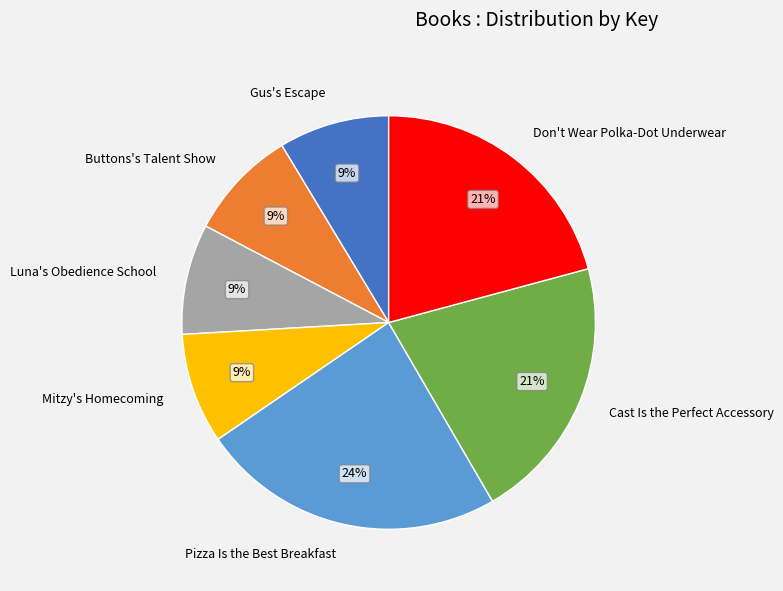

Is there a majority slice in this chart?

No